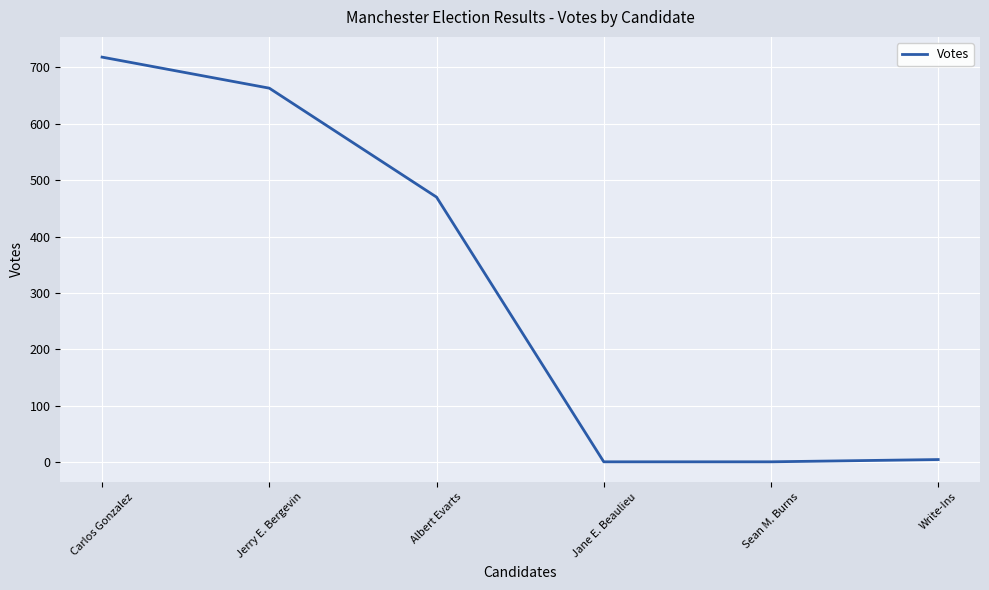

At which label does the data first exceed 470?

Carlos Gonzalez